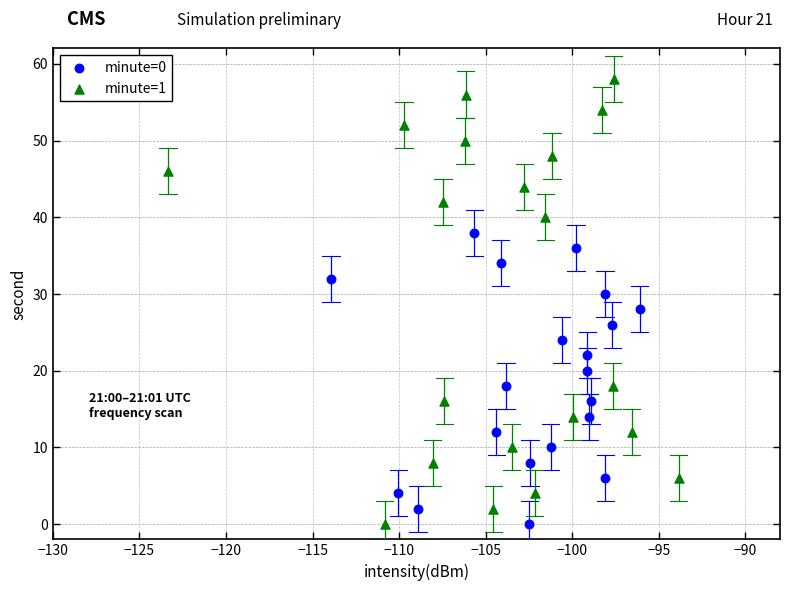

What are all the series names shown in the legend?

minute=0, minute=1